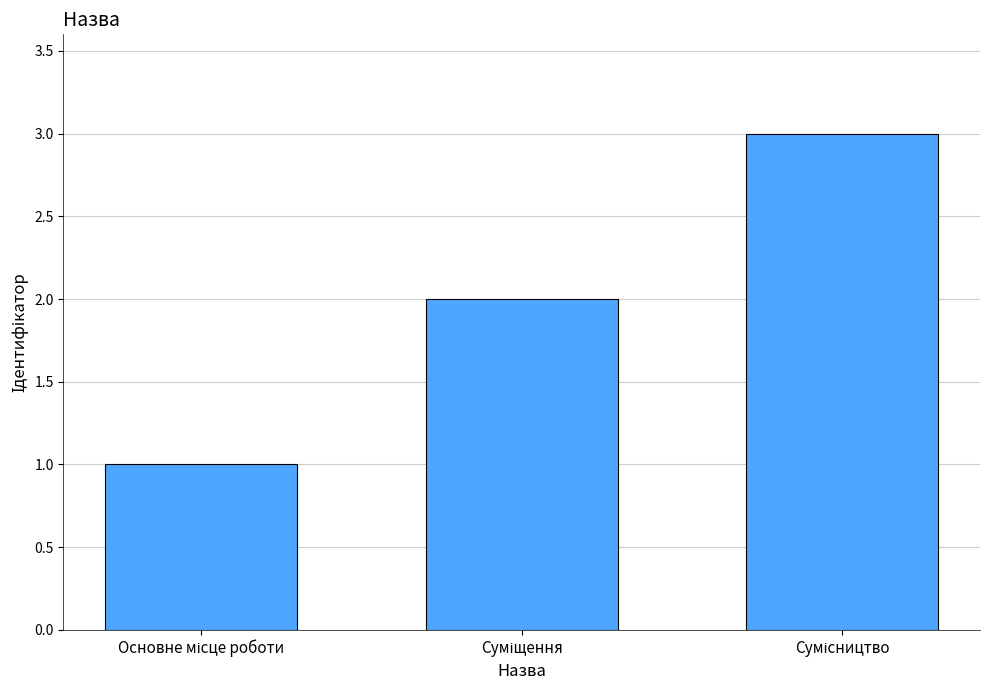

What is the sum of all values?

6